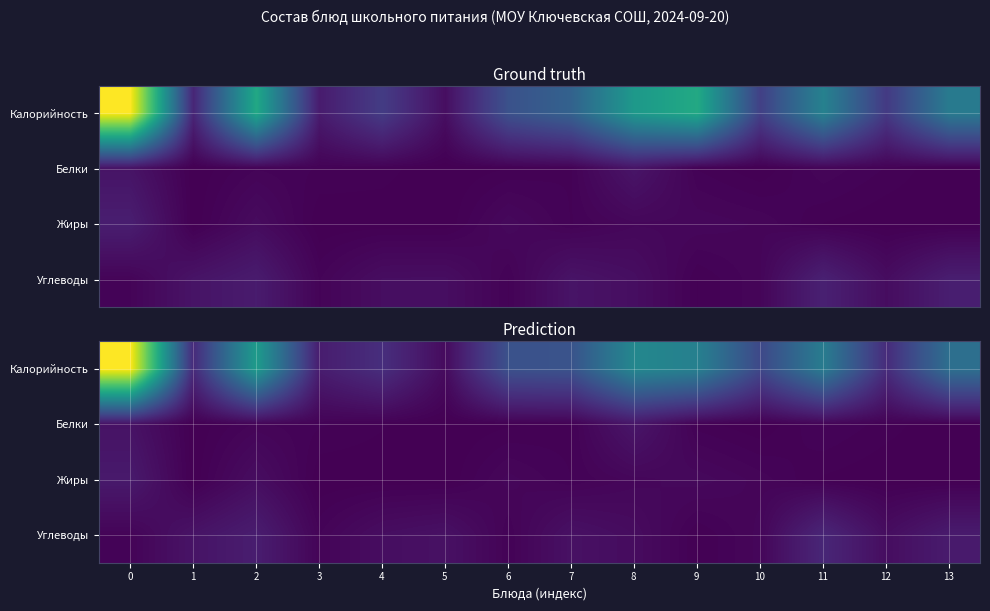

What is the difference between the maximum and second lowest values in the row_0 series?

257.3